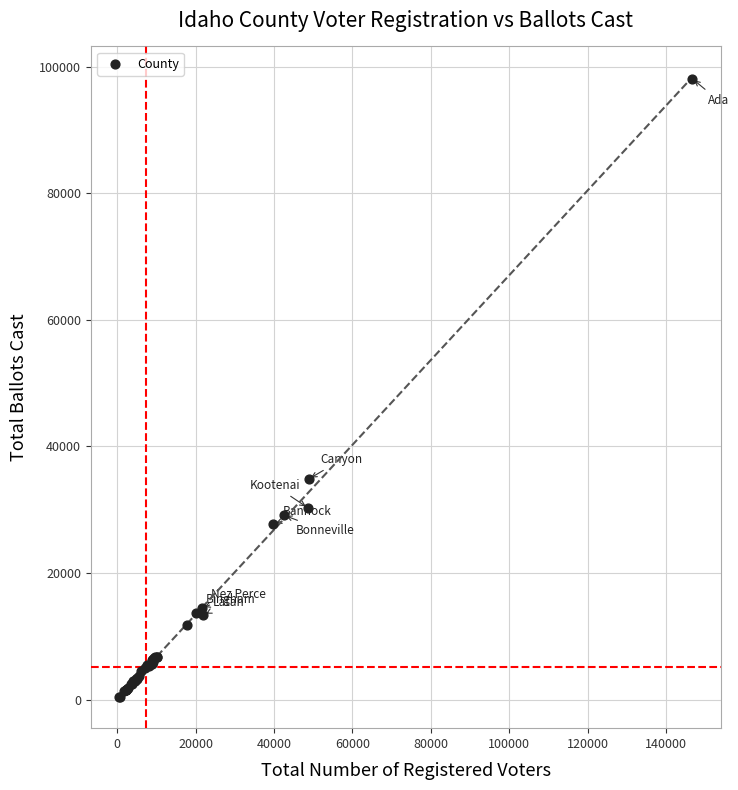

What Y value in the scatter plot is closest to 49247?

34843